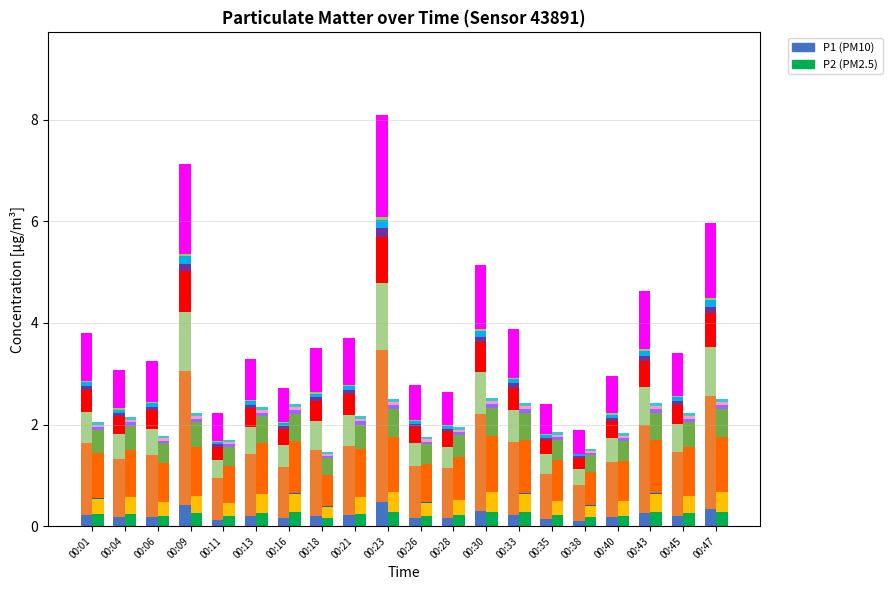

Count the P1_layer1 values in the range 0 to 1.

20